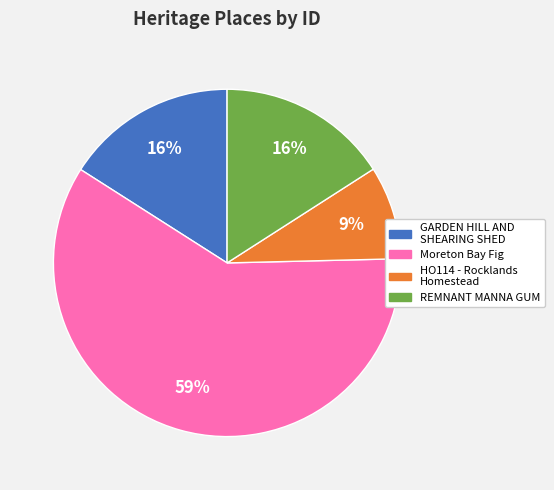

To the nearest percent, what is the average slice percentage?

25%